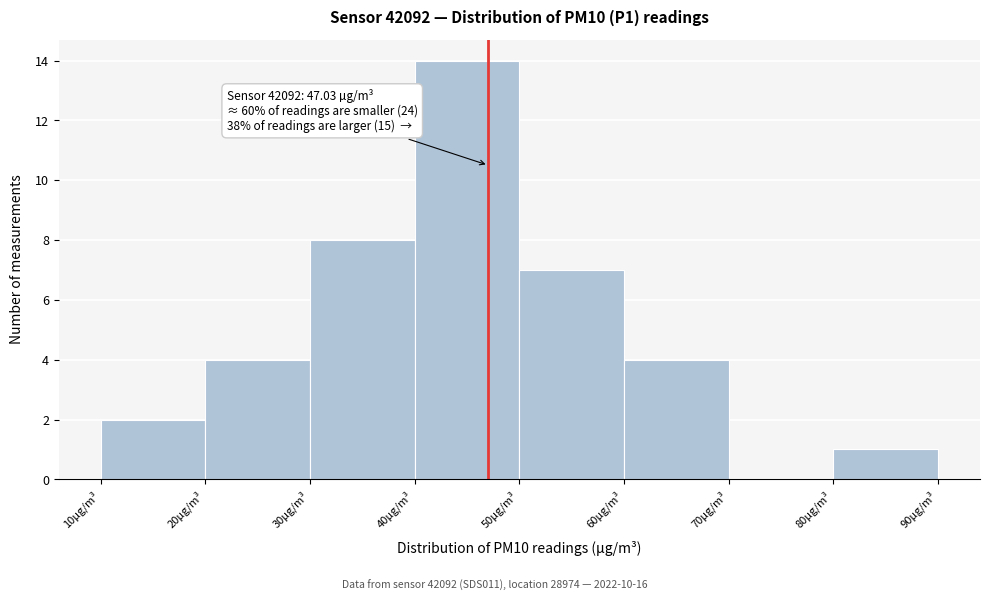

Which range on the x-axis has the tallest bar?

40 to 50